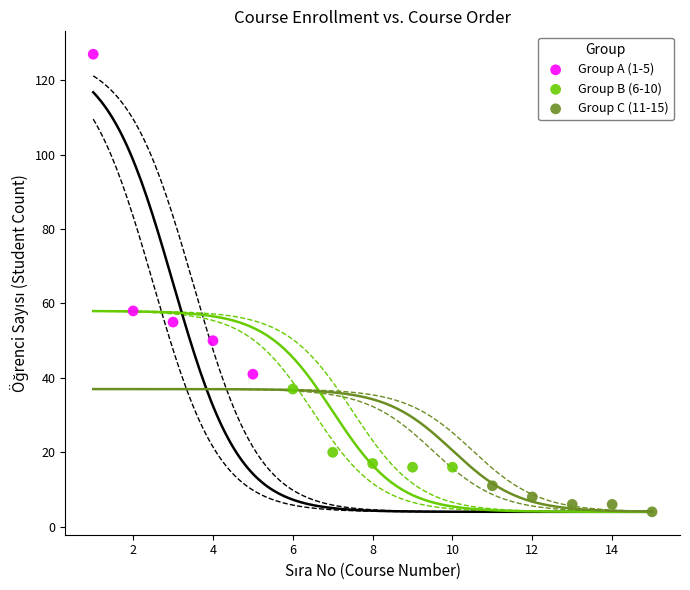

Which series has the largest Y range (max minus min)?

Group A (1-5)